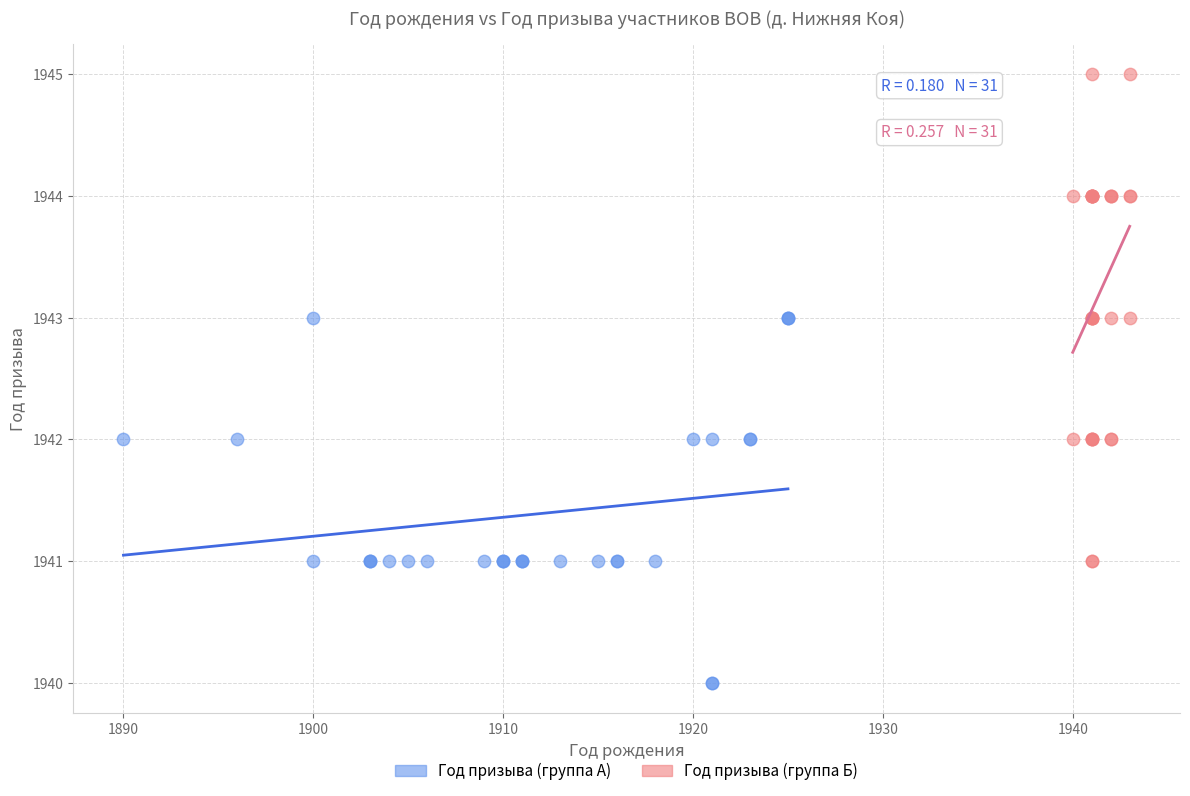

Which series has the largest Y range (max minus min)?

Год призыва (группа Б)